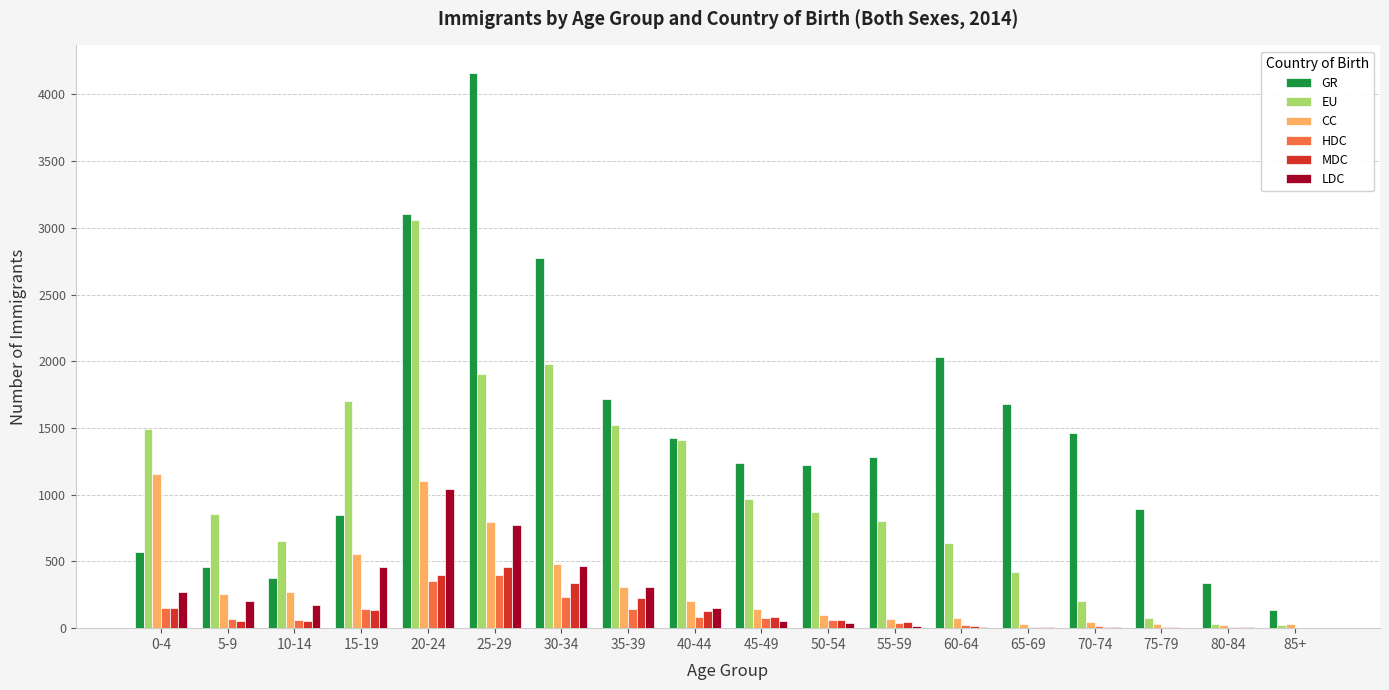

Are the bars grouped side by side (vs. stacked)?

Yes